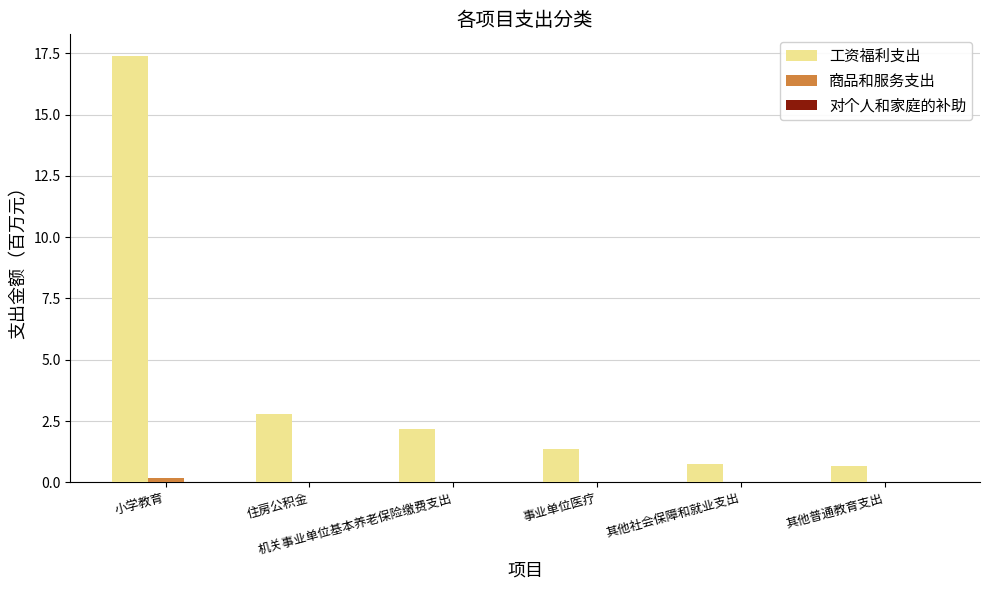

Which series has the largest total across all categories?

工资福利支出